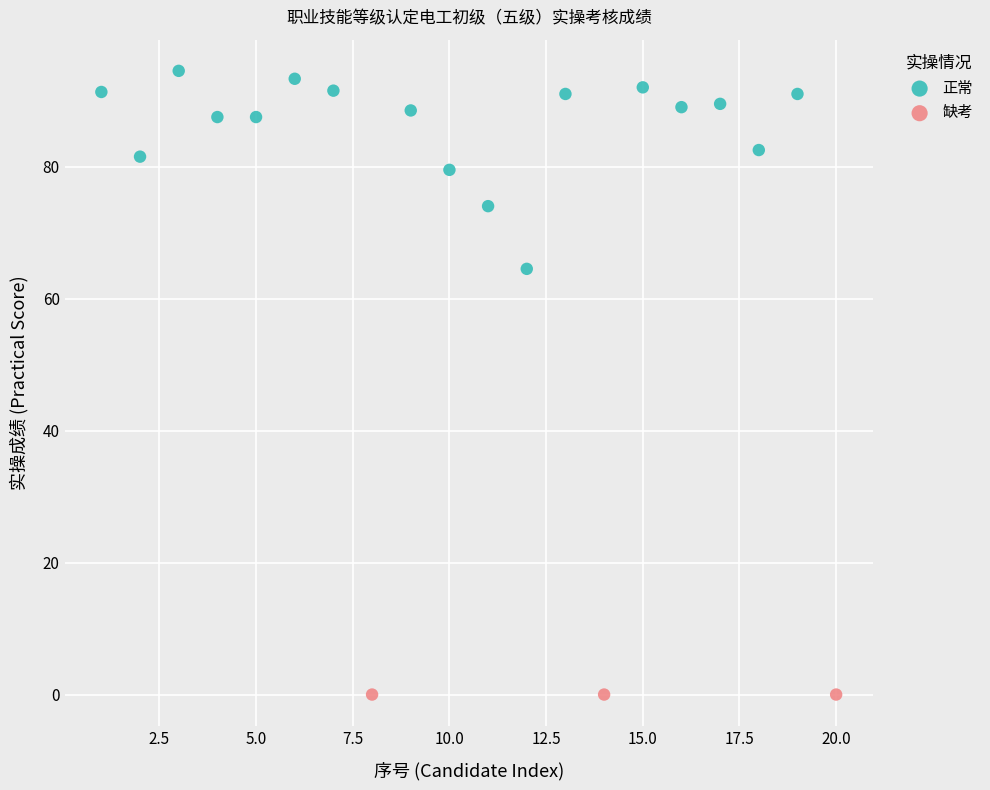

Which series reaches the minimum Y coordinate?

缺考